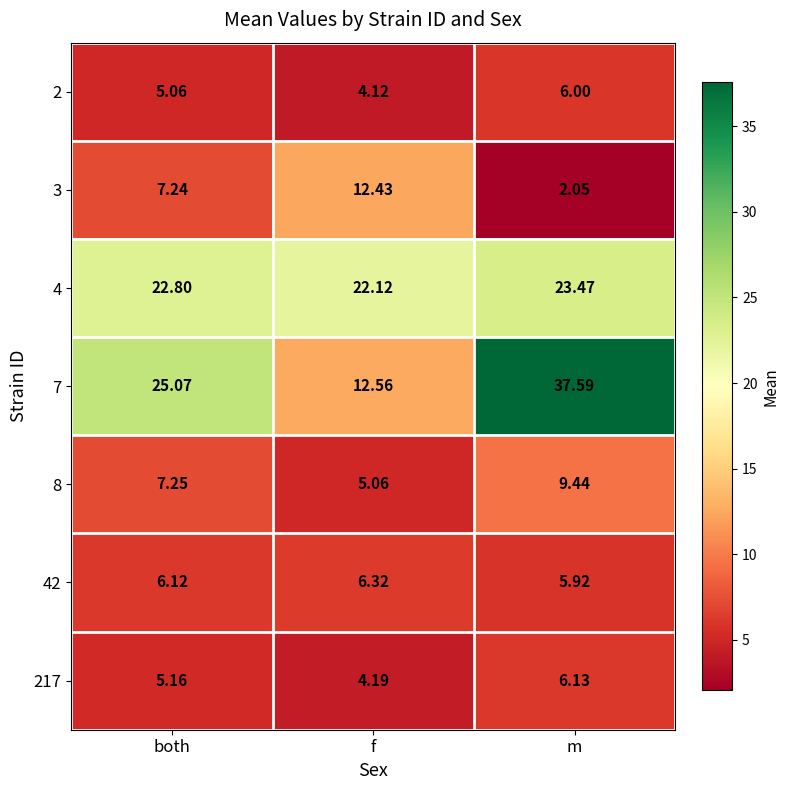

At which label does 4 reach its minimum?

f